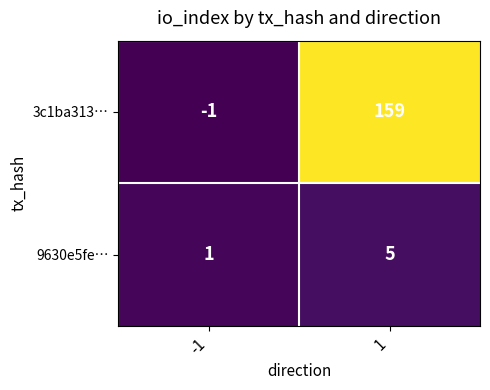

What is the greatest value displayed?

159